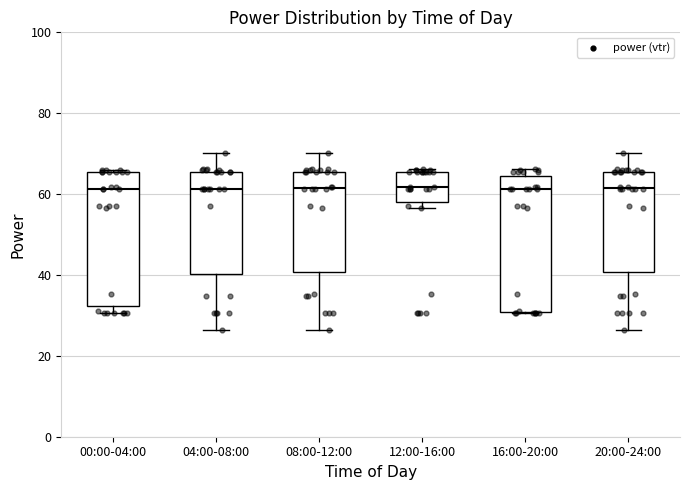

Reading left to right, read every box against the y-axis: the position of its median line, the range the box covers, and the ends of its whiskers. The values are not printed on the chart, so give them approximately, as read against the axis.

00:00-04:00: median 62, box 32 to 66, whiskers 30 to 66
04:00-08:00: median 62, box 40 to 66, whiskers 26 to 70
08:00-12:00: median 62, box 40 to 66, whiskers 26 to 70
12:00-16:00: median 62, box 58 to 66, whiskers 56 to 66 (just above the box's upper edge)
16:00-20:00: median 62, box 30 to 64, whiskers 30 to 66
20:00-24:00: median 62, box 40 to 66, whiskers 26 to 70